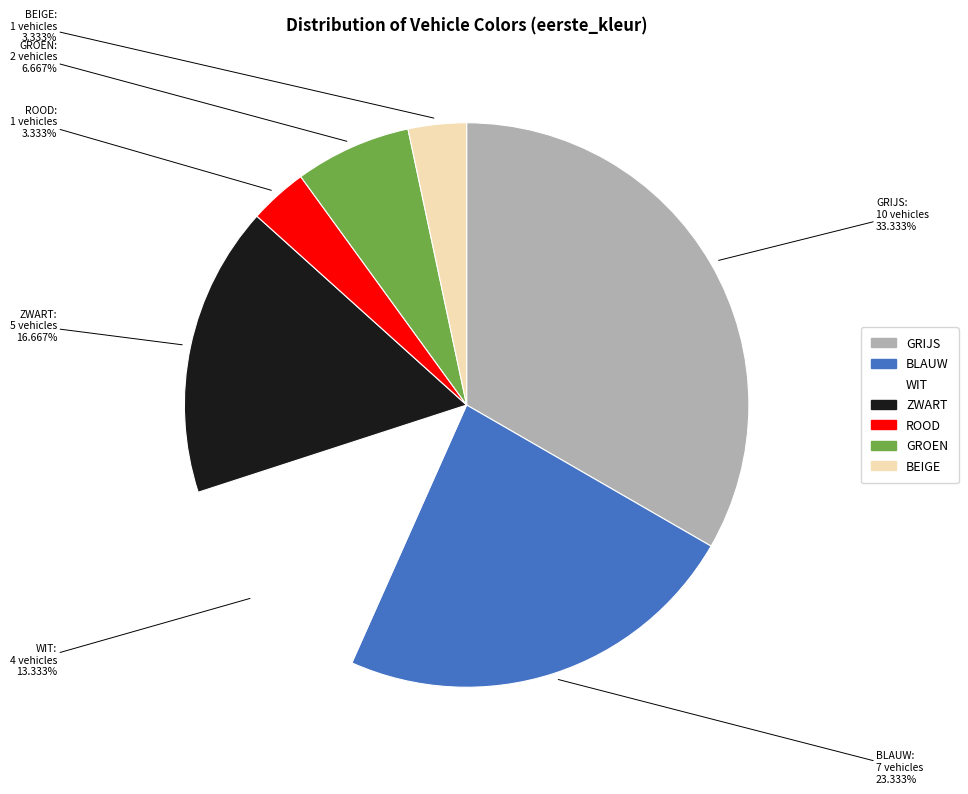

What is the largest slice in the pie chart?

GRIJS